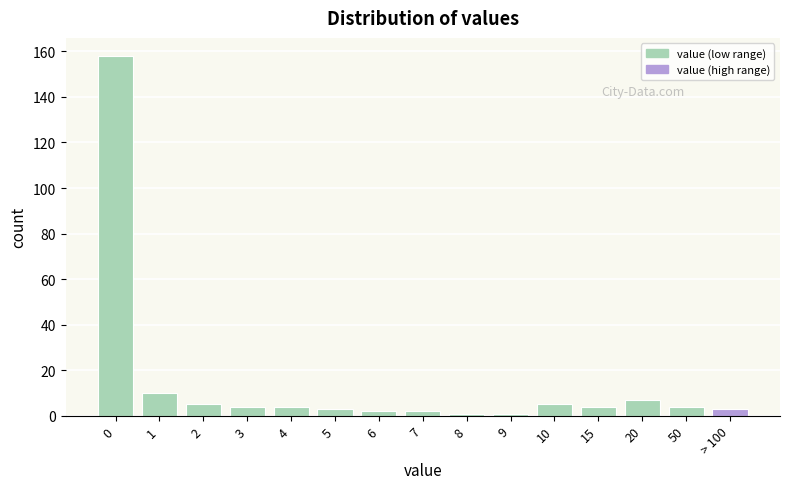

Reading right to left, transcribe all the data shown in this chart.

> 100=3	50=4	20=7	15=4	10=5	9=1	8=1	7=2	6=2	5=3	4=4	3=4	2=5	1=10	0=158